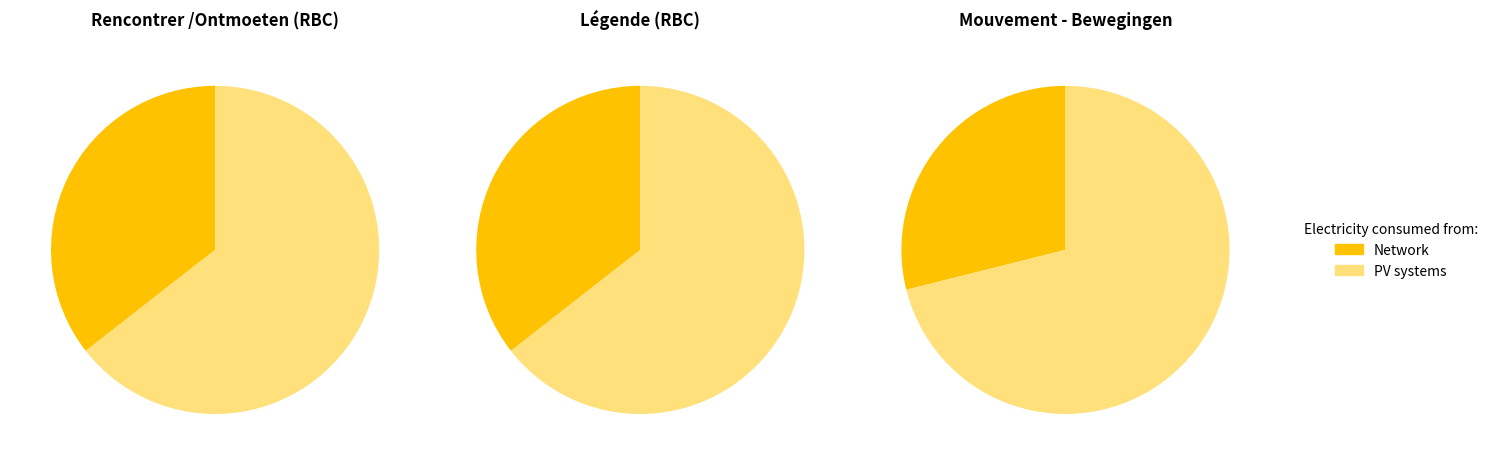

Which slice is the smallest?

Mouvement - Bewegingen